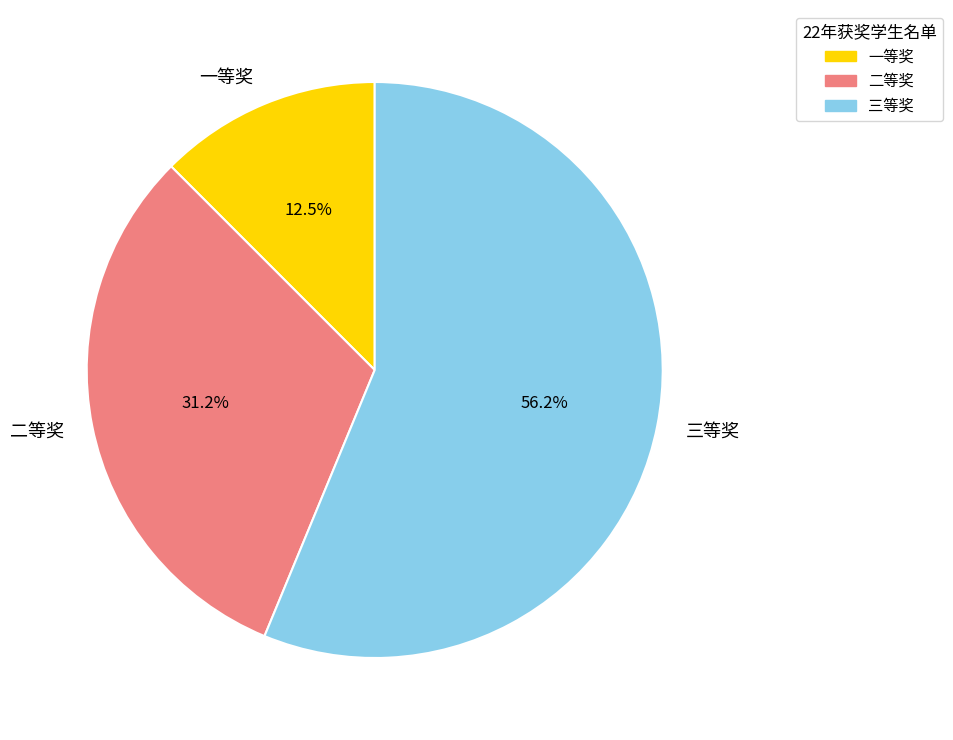

What is the ratio of the value at 三等奖 to the value at 一等奖?

4.5